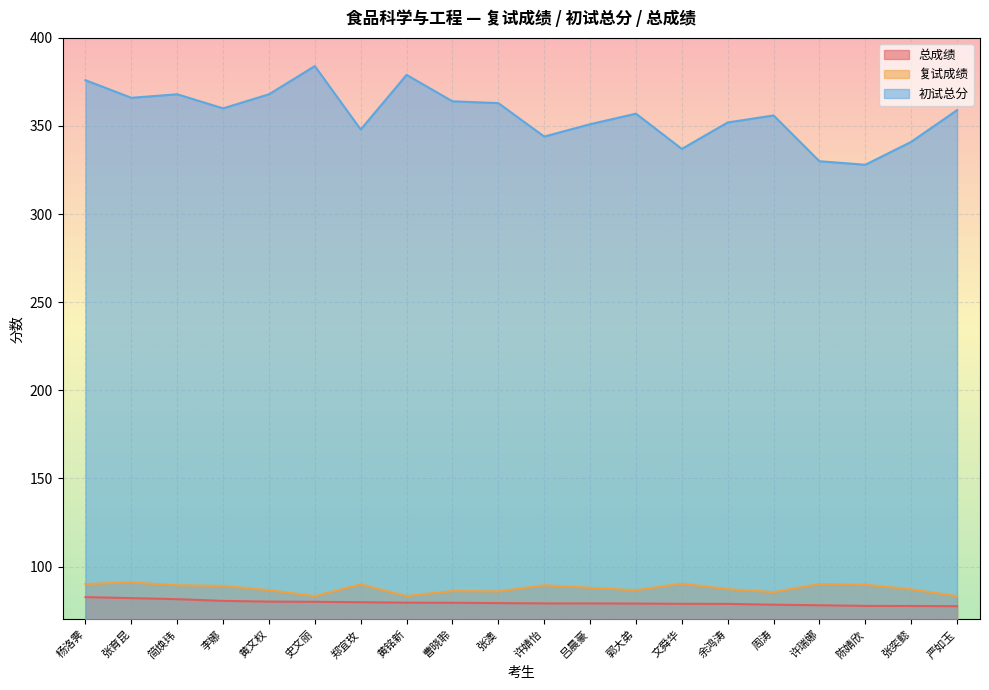

Reading left to right, extract all data points from this chart.

复试成绩: 杨洛霁=90.1	张育昆=90.9	简焕玮=89.4	李娜=89.0	黄文权=86.6	史文丽=83.2	郑宜玫=89.9	黄铭新=83.2	曹晓聆=86.1	张澳=85.9	许婧怡=89.4	吕晨豪=87.9	郭大弟=86.6	文舜华=90.3	余鸿涛=87.2	周涛=85.5	许瑞娜=90.0	陈婧欣=89.7	张奕懿=87.0	严如玉=83.2
初试总分: 杨洛霁=376.0	张育昆=366.0	简焕玮=368.0	李娜=360.0	黄文权=368.0	史文丽=384.0	郑宜玫=348.0	黄铭新=379.0	曹晓聆=364.0	张澳=363.0	许婧怡=344.0	吕晨豪=351.0	郭大弟=357.0	文舜华=337.0	余鸿涛=352.0	周涛=356.0	许瑞娜=330.0	陈婧欣=328.0	张奕懿=341.0	严如玉=359.0
总成绩: 杨洛霁=82.7	张育昆=82.1	简焕玮=81.5	李娜=80.5	黄文权=80.1	史文丽=80.0	郑宜玫=79.7	黄铭新=79.5	曹晓聆=79.4	张澳=79.2	许婧怡=79.1	吕晨豪=79.1	郭大弟=79.0	文舜华=78.8	余鸿涛=78.8	周涛=78.3	许瑞娜=78.0	陈婧欣=77.7	张奕懿=77.6	严如玉=77.5